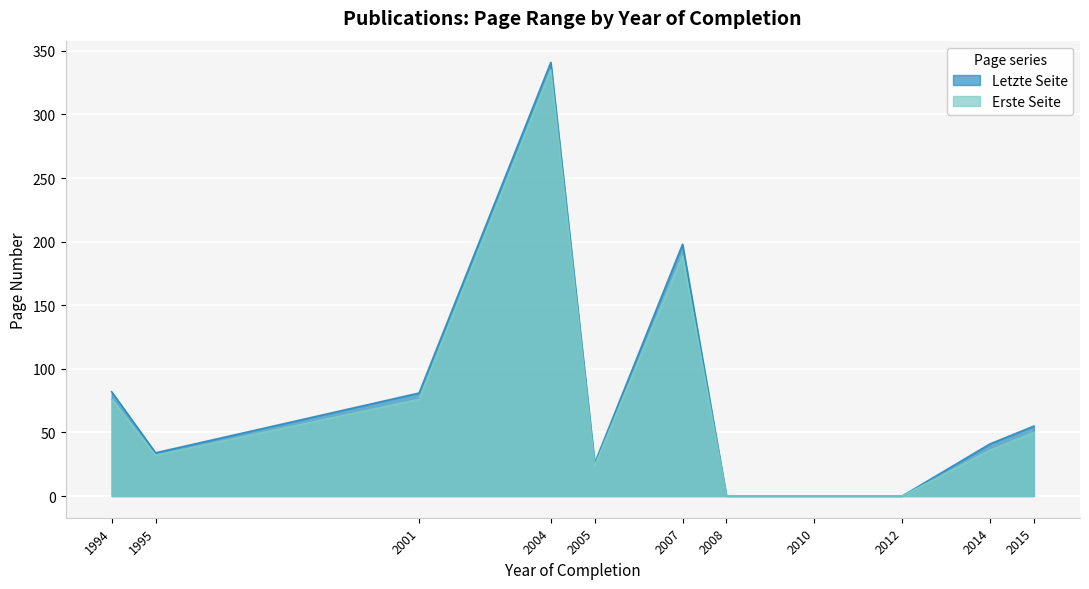

Rank the series at 1994 from highest to lowest value.

Letzte Seite, Erste Seite